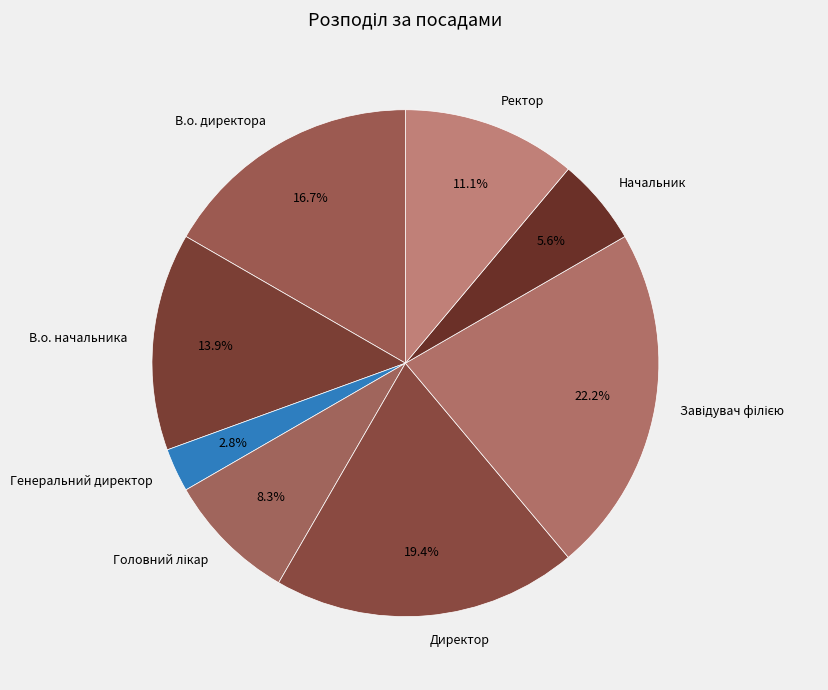

To the nearest percent, what percentage of the pie is Генеральний директор?

3%